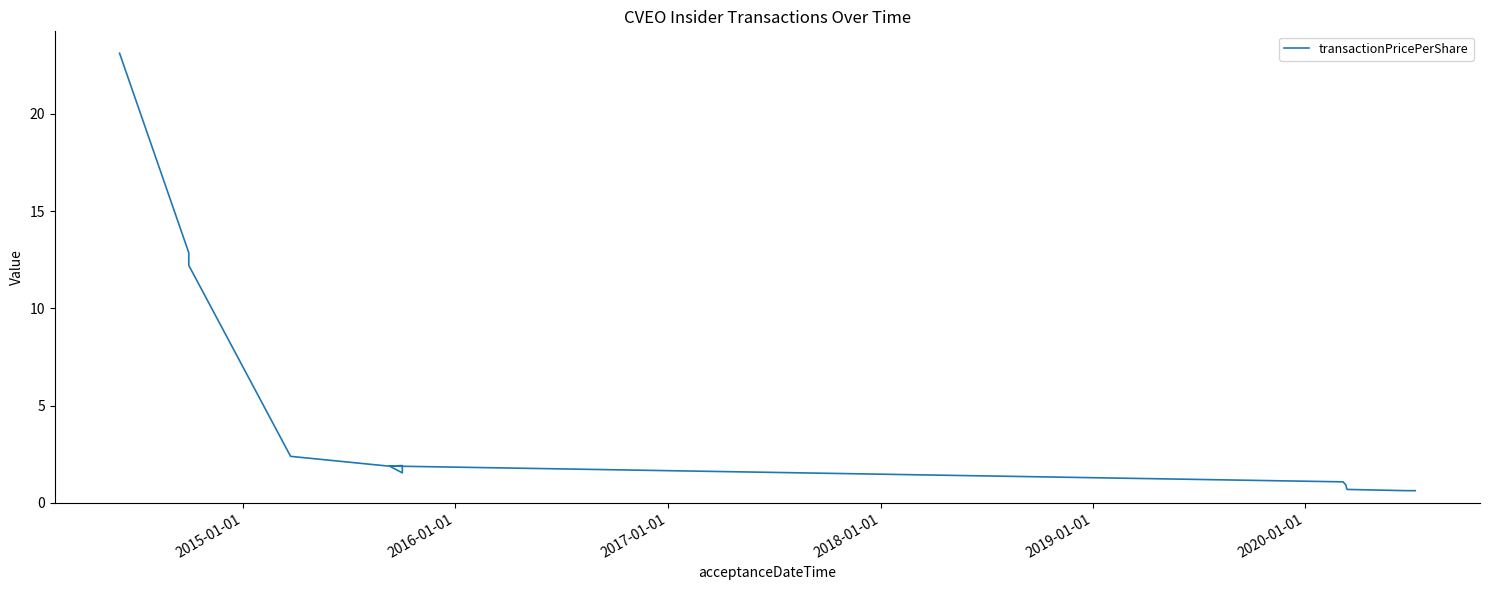

What is the greatest value displayed?

23.1